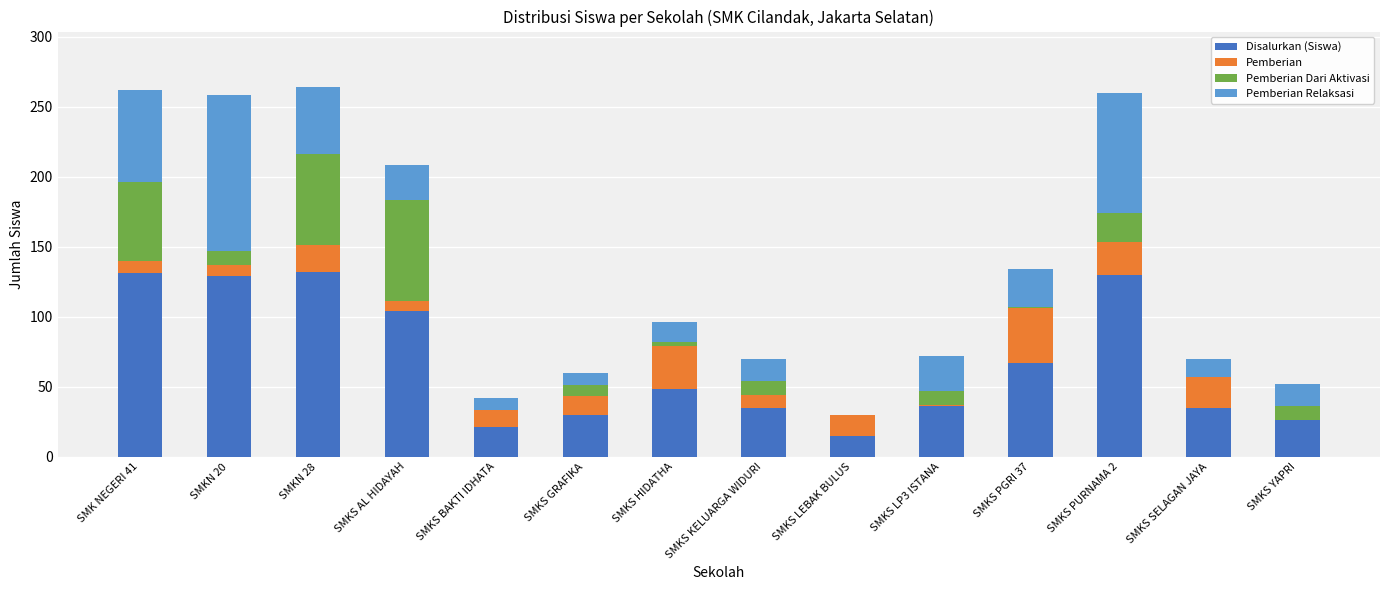

What is the maximum value for Disalurkan (Siswa)?

132